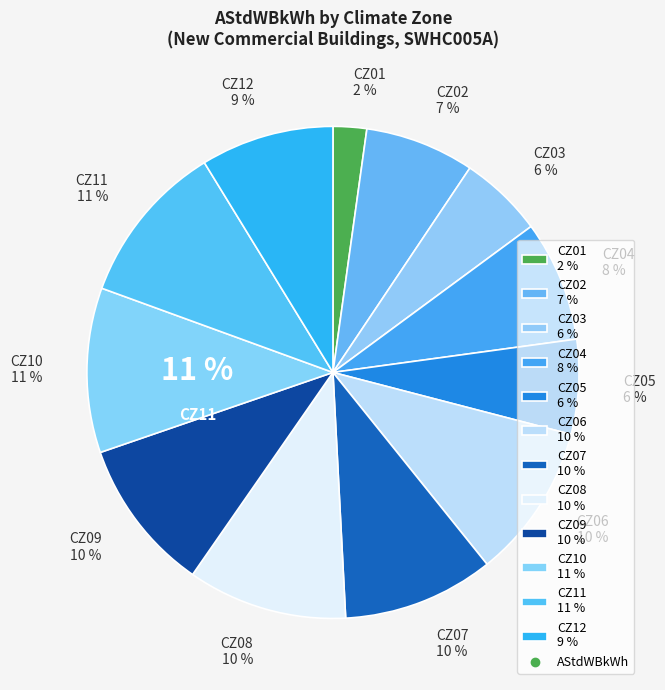

What is the change in value from CZ11 to CZ12?

-9.4